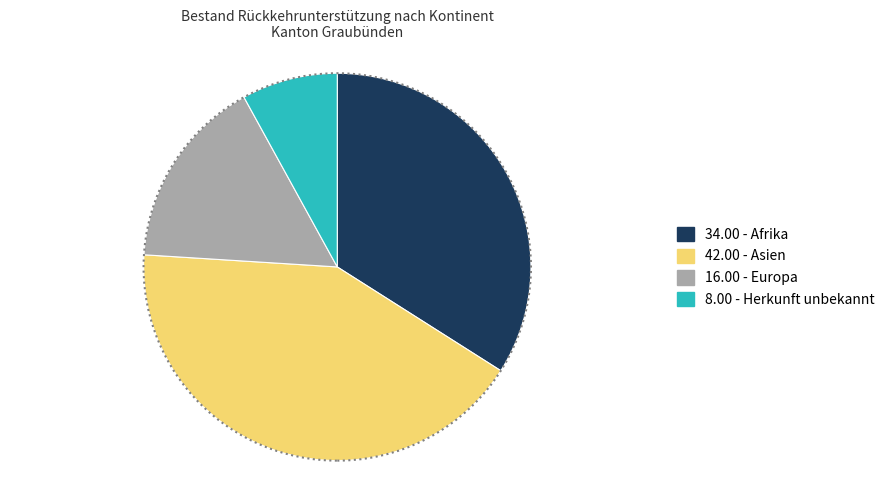

Is there any slice that represents more than half of the pie?

No